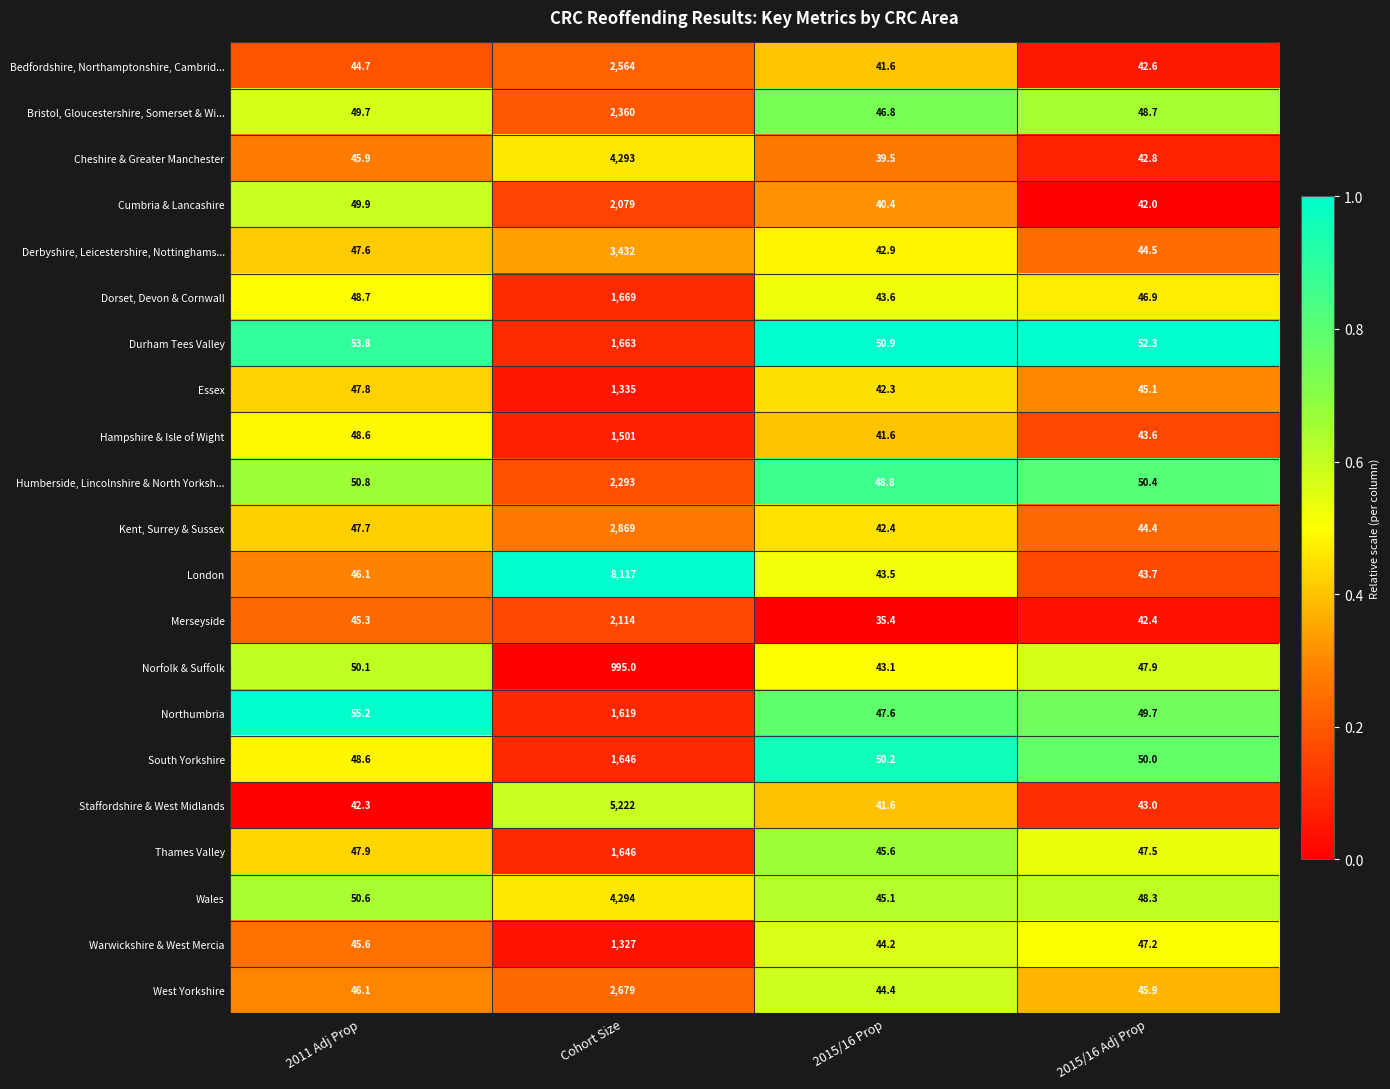

The Kent, Surrey & Sussex series shows 56.5 at 2015/16 Prop. True or false?

False